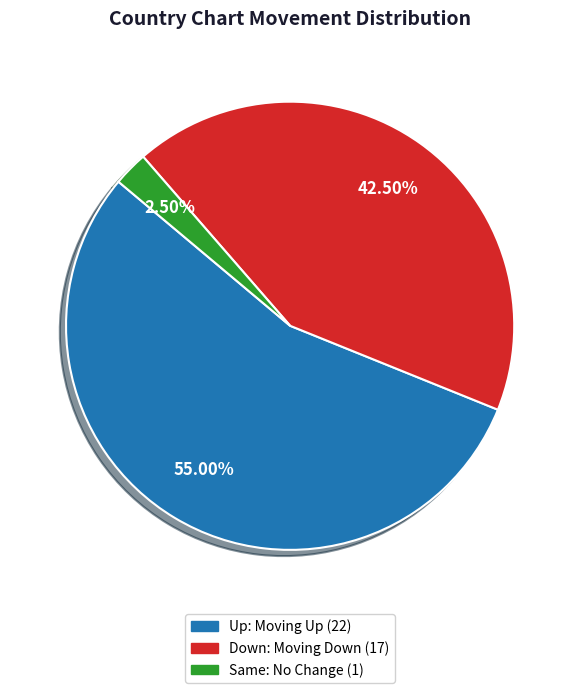

Is there a majority slice in this chart?

Yes